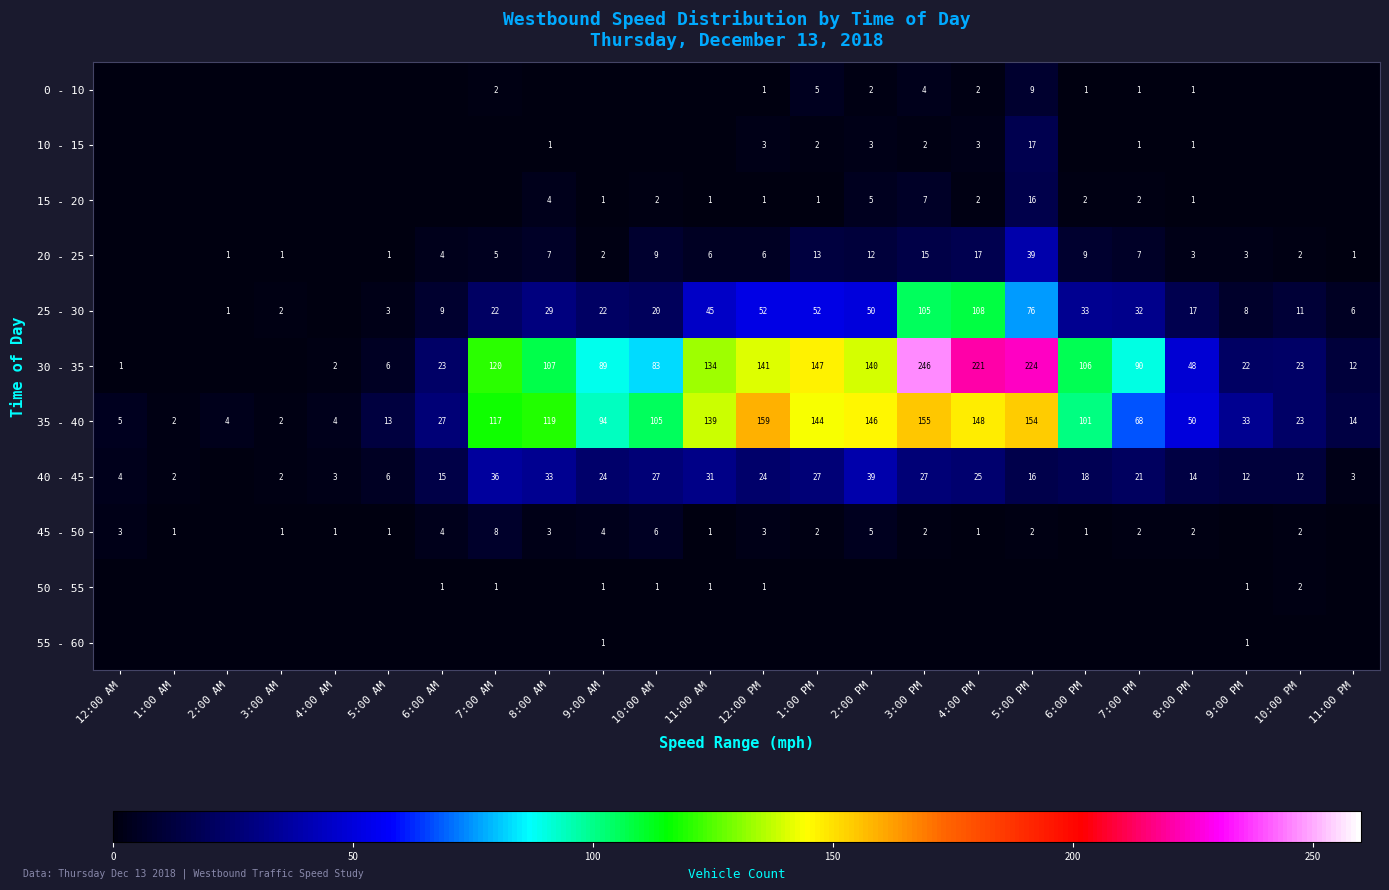

Which has a higher value, 11:00 AM or 1:00 AM?

11:00 AM